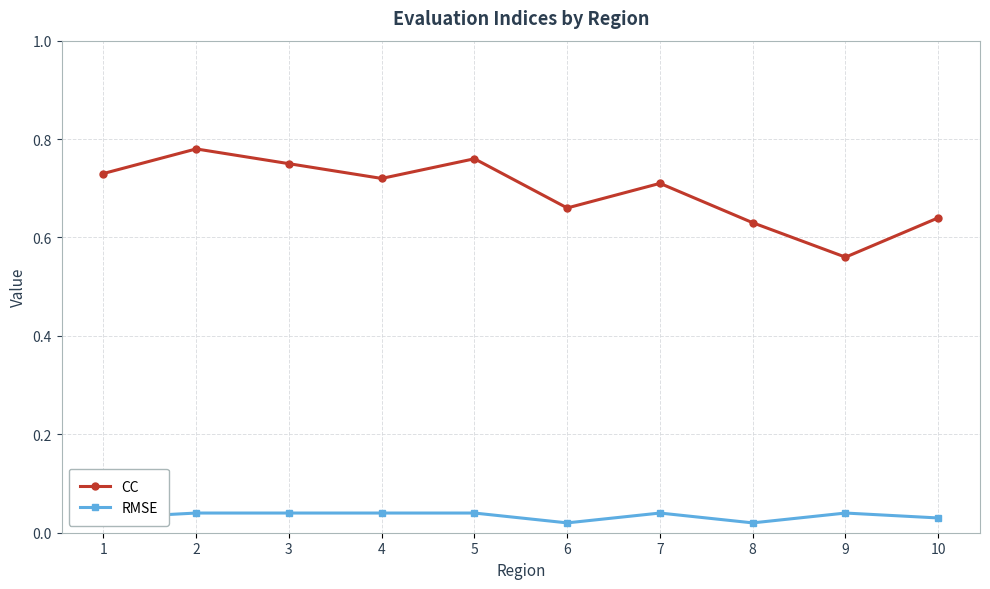

Between 2 and 6, which series saw the biggest shift?

CC